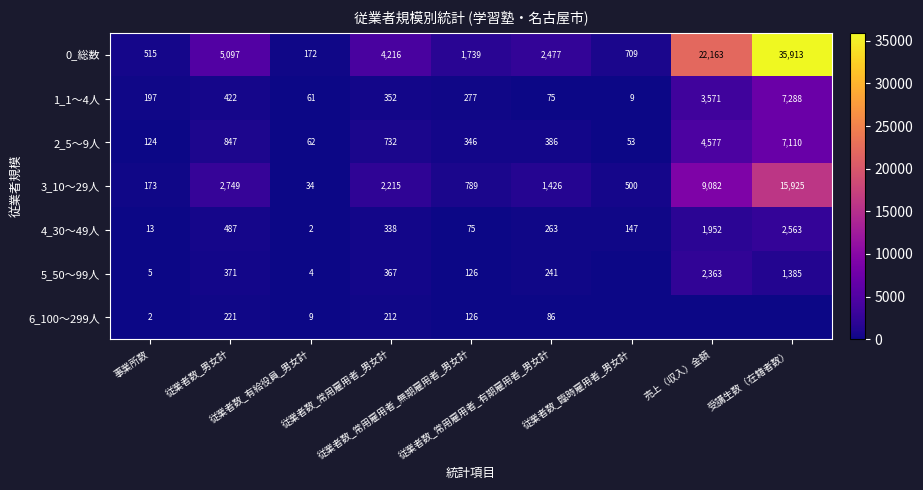

True or false: 4_30～49人 has a value of 9 at 事業所数.

False